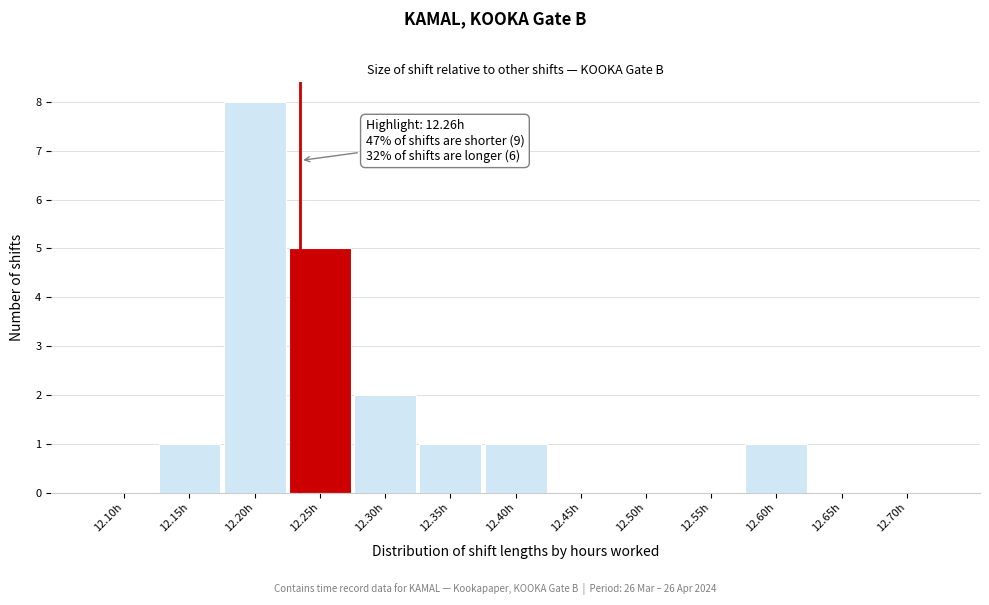

Reading left to right, transcribe all the data shown in this chart.

12.10h=0	12.15h=1	12.20h=8	12.25h=5	12.30h=2	12.35h=1	12.40h=1	12.45h=0	12.50h=0	12.55h=0	12.60h=1	12.65h=0	12.70h=0